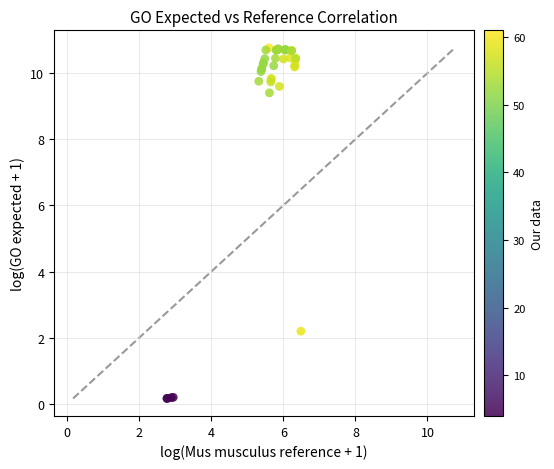

What Y value in the scatter plot is closest to 5?

2.2